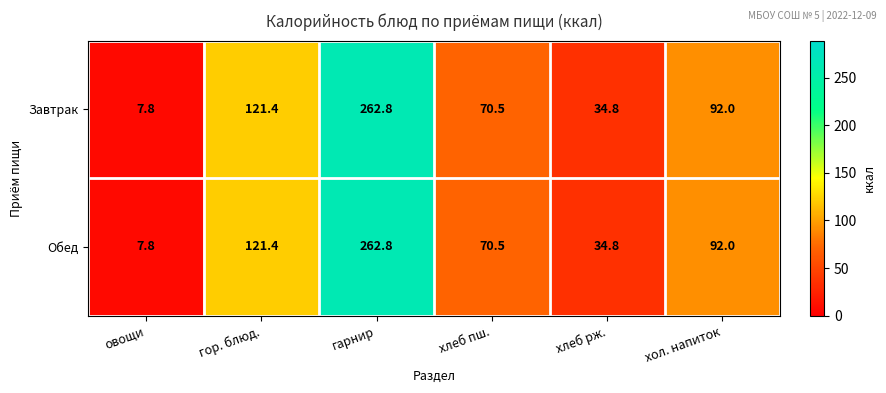

Reading left to right, extract all data points from this chart.

Завтрак: овощи=7.8	гор. блюд.=121.4	гарнир=262.8	хлеб пш.=70.5	хлеб рж.=34.8	хол. напиток=92.0
Обед: овощи=7.8	гор. блюд.=121.4	гарнир=262.8	хлеб пш.=70.5	хлеб рж.=34.8	хол. напиток=92.0